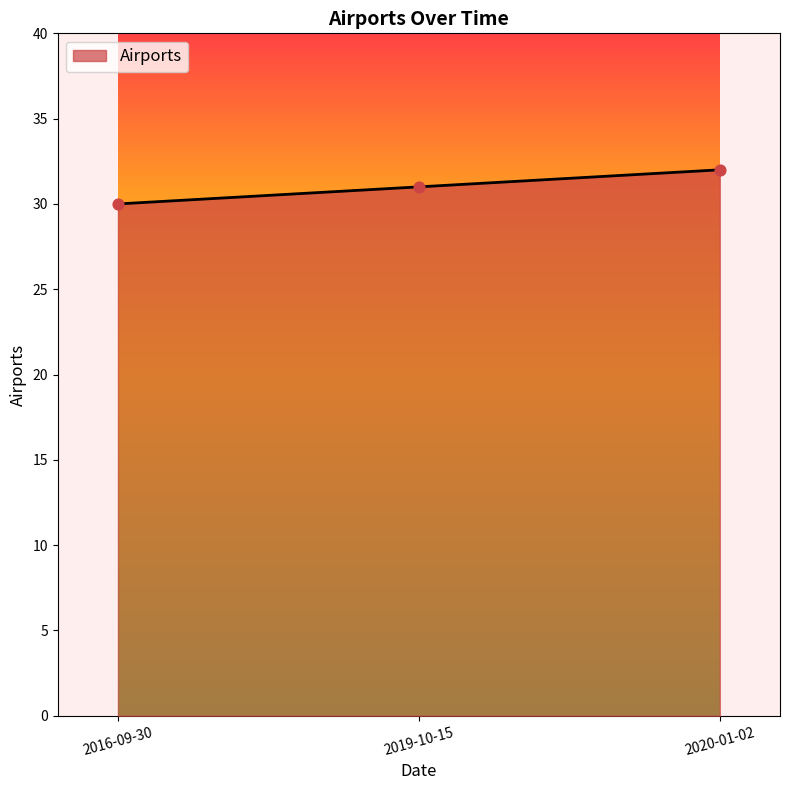

Which has a higher value, 2016-09-30 or 2020-01-02?

2020-01-02